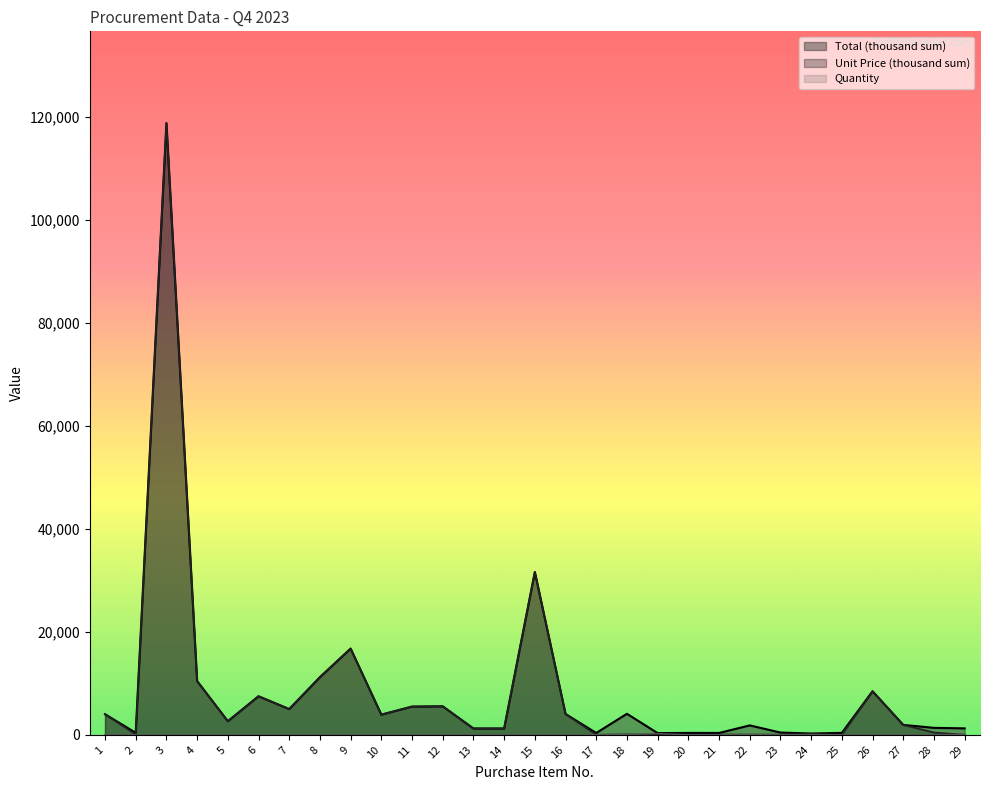

What is the highest value of the Unit Price (thousand sum) series?

118800.0